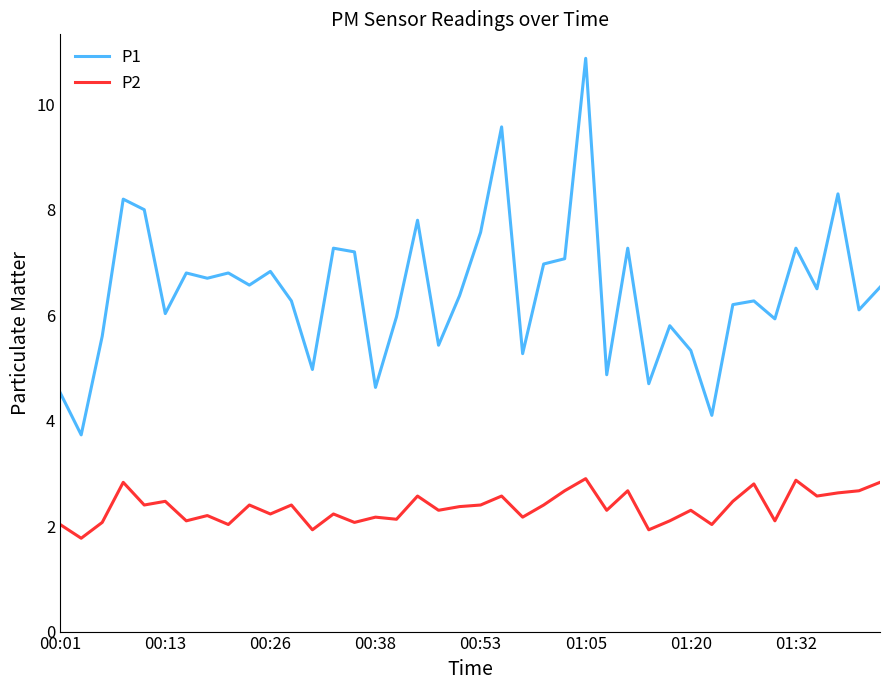

What is the difference between the maximum and minimum values in the P1 series?

7.1